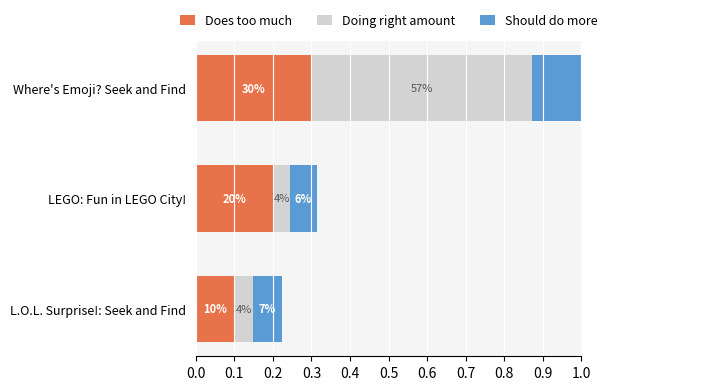

What is the difference between the maximum and second lowest values in the Doing right amount series?

0.5